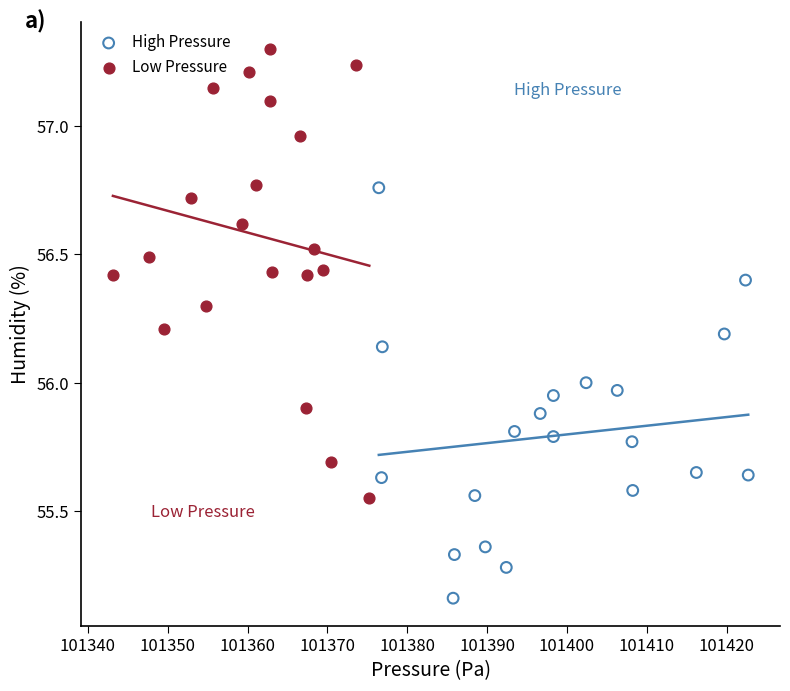

Which series reaches the maximum Y coordinate?

Low Pressure